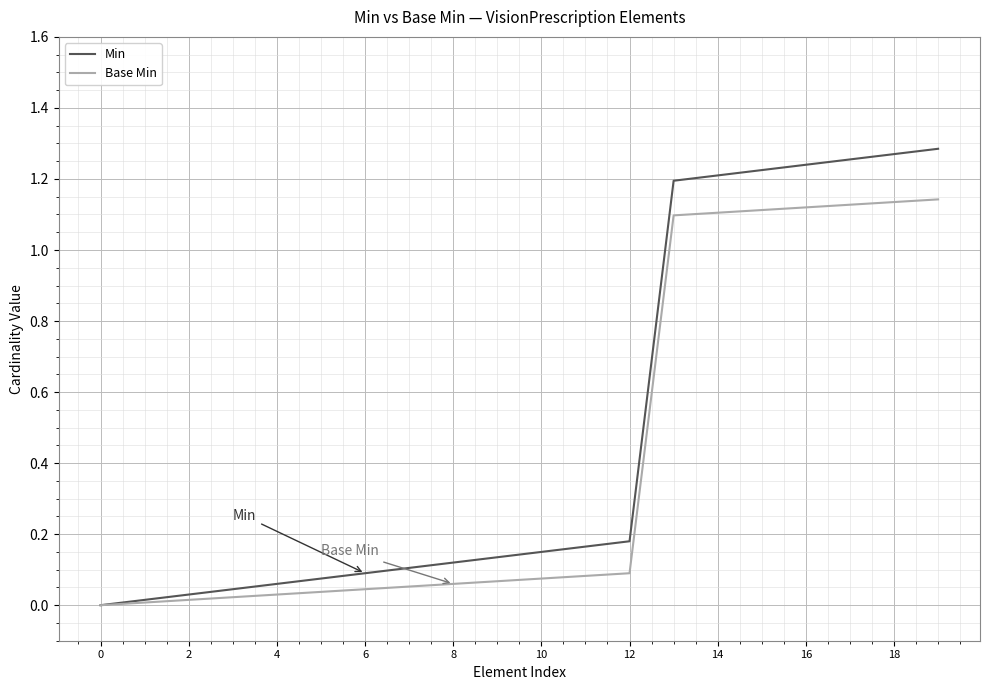

Which series has the largest range (max minus min)?

Min